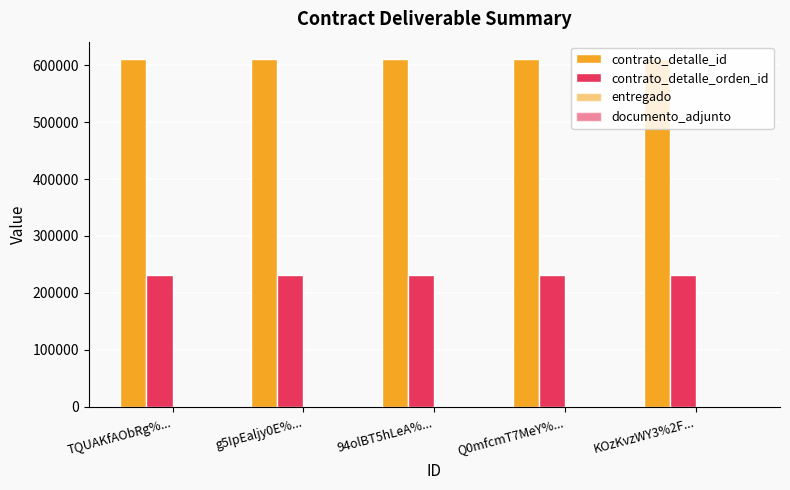

How many groups of bars are there?

5